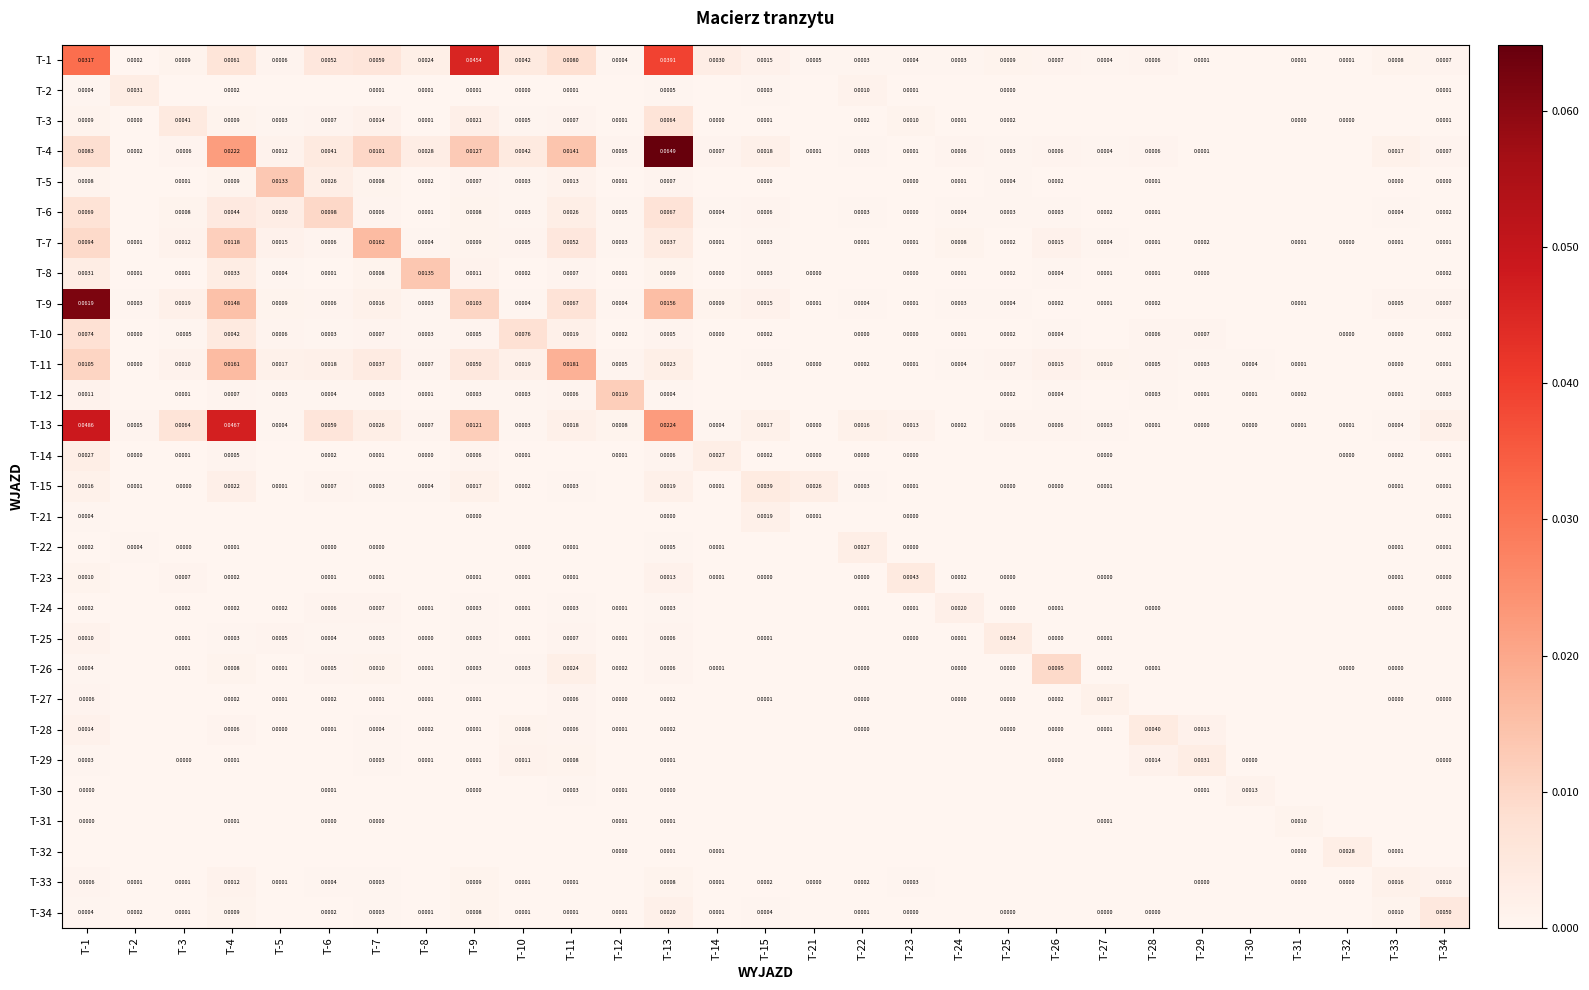

Is it true that T-1 equals 0.0 at T-2?

True